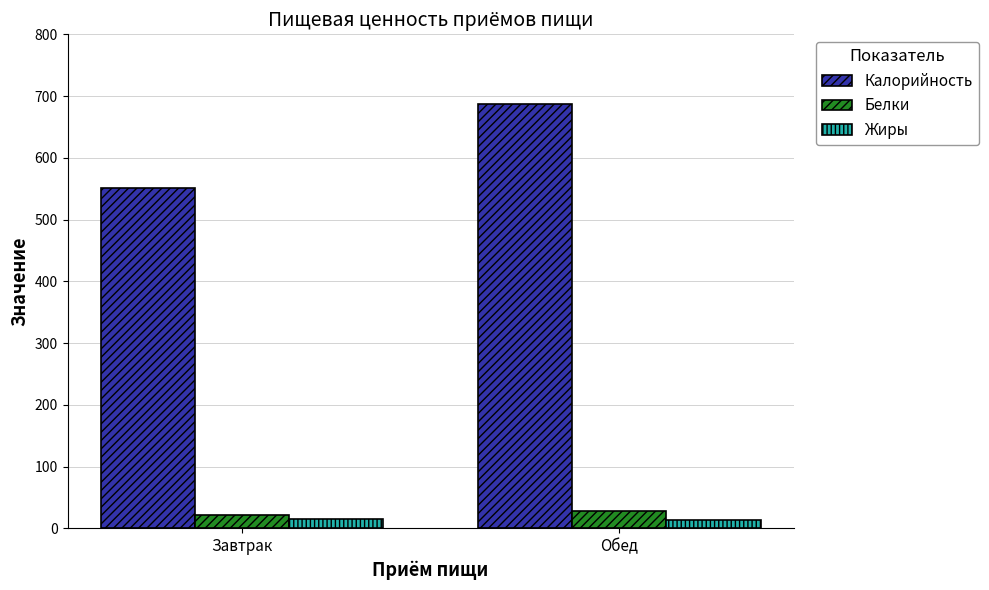

Where does the Калорийность series first go above 686?

Обед